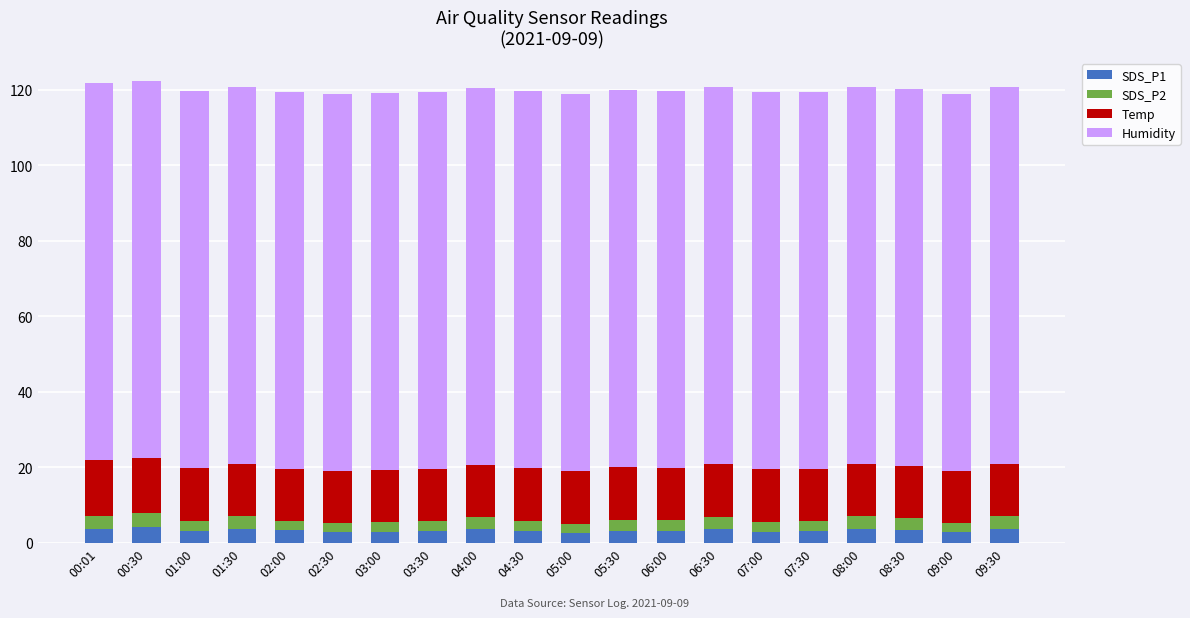

What is the total value across all series at 00:30?

122.3